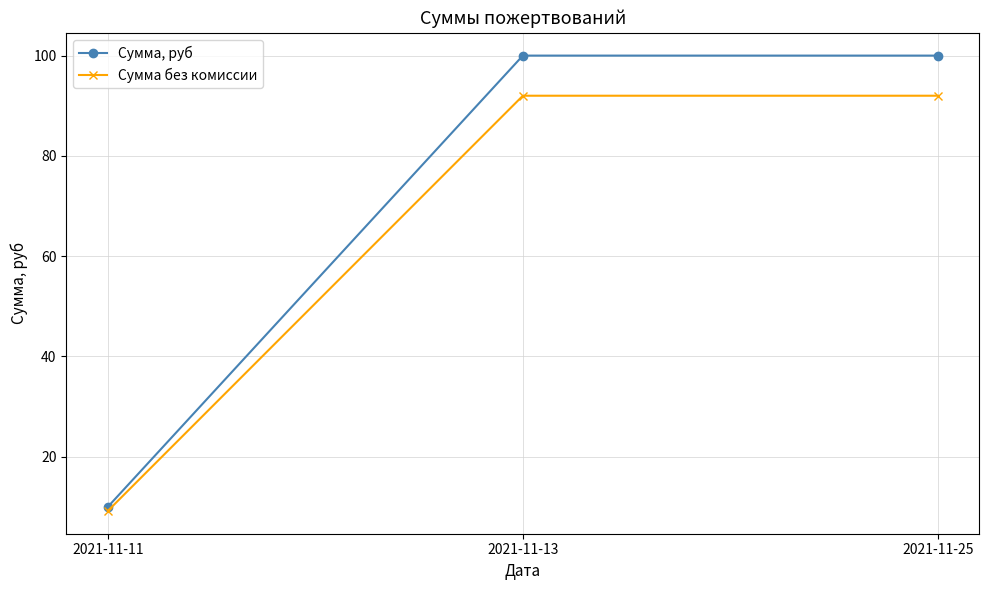

What is the difference between the highest and lowest values at 2021-11-25?

8.0